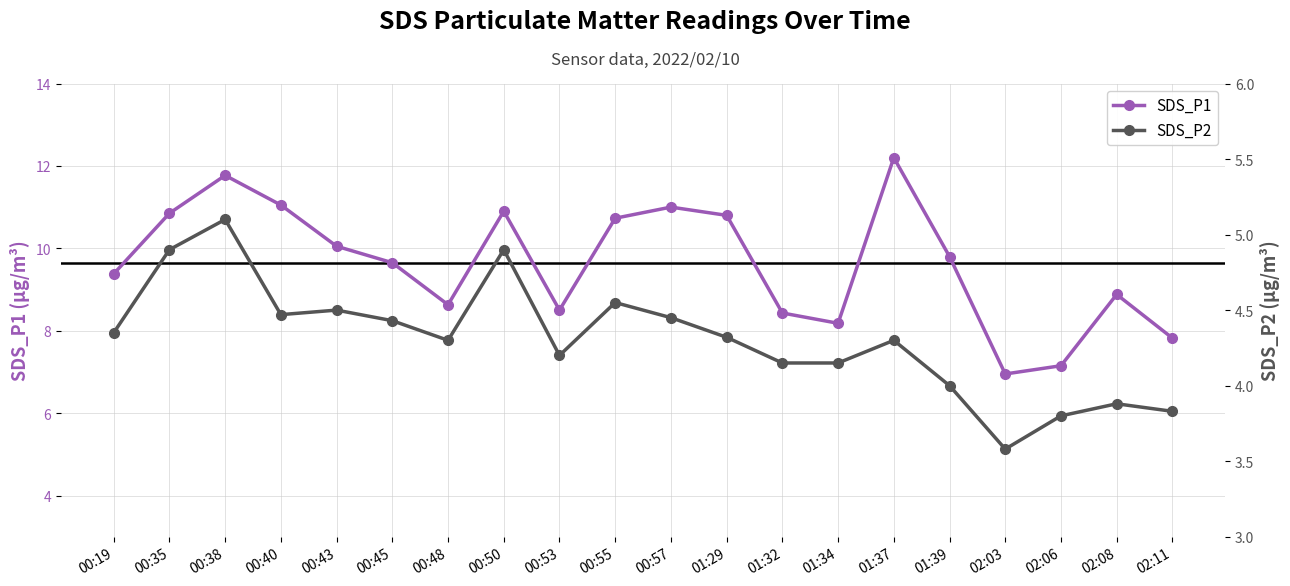

True or false: SDS_P1 and SDS_P2 cross at least once.

False